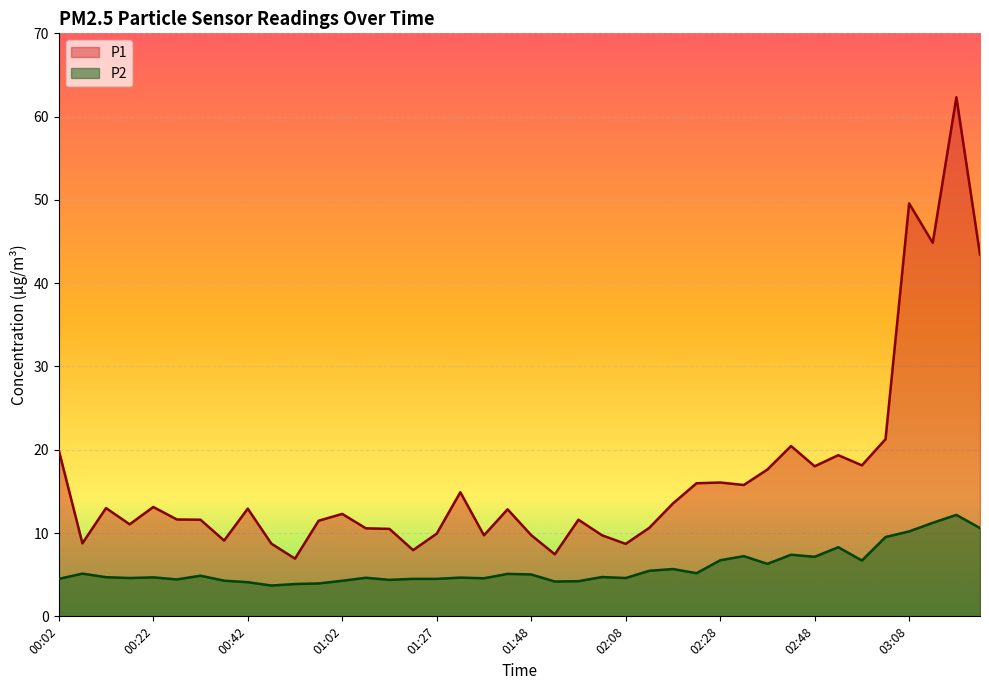

How many lines are shown in the chart?

2